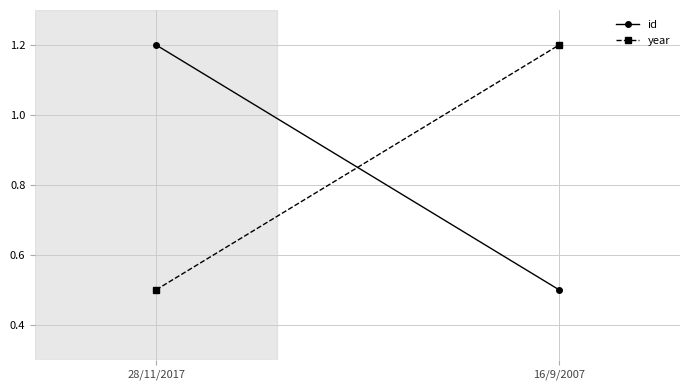

What is the total value across all series at 16/9/2007?

1.7